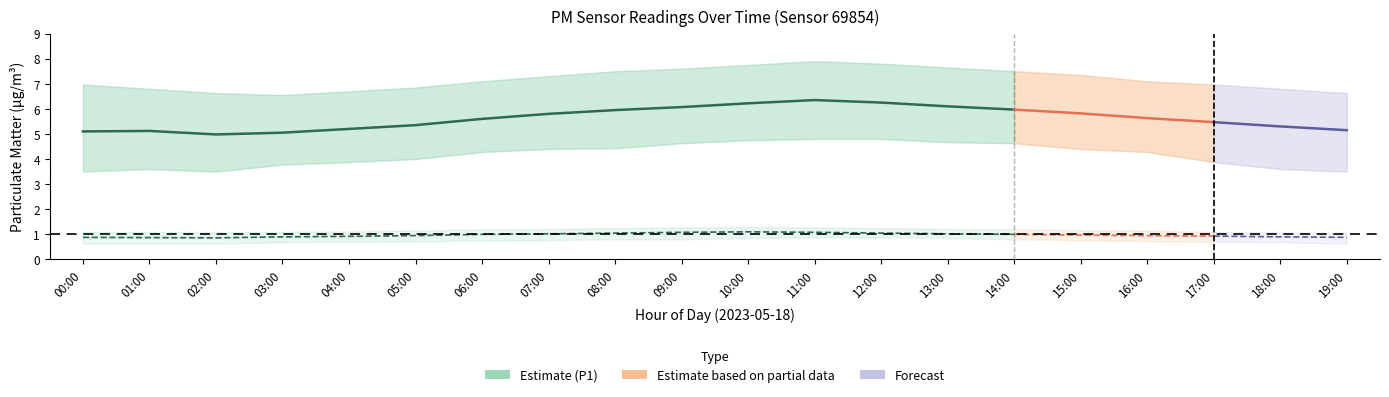

What is the difference between the P1_lower values at 05:00 and 15:00?

0.4